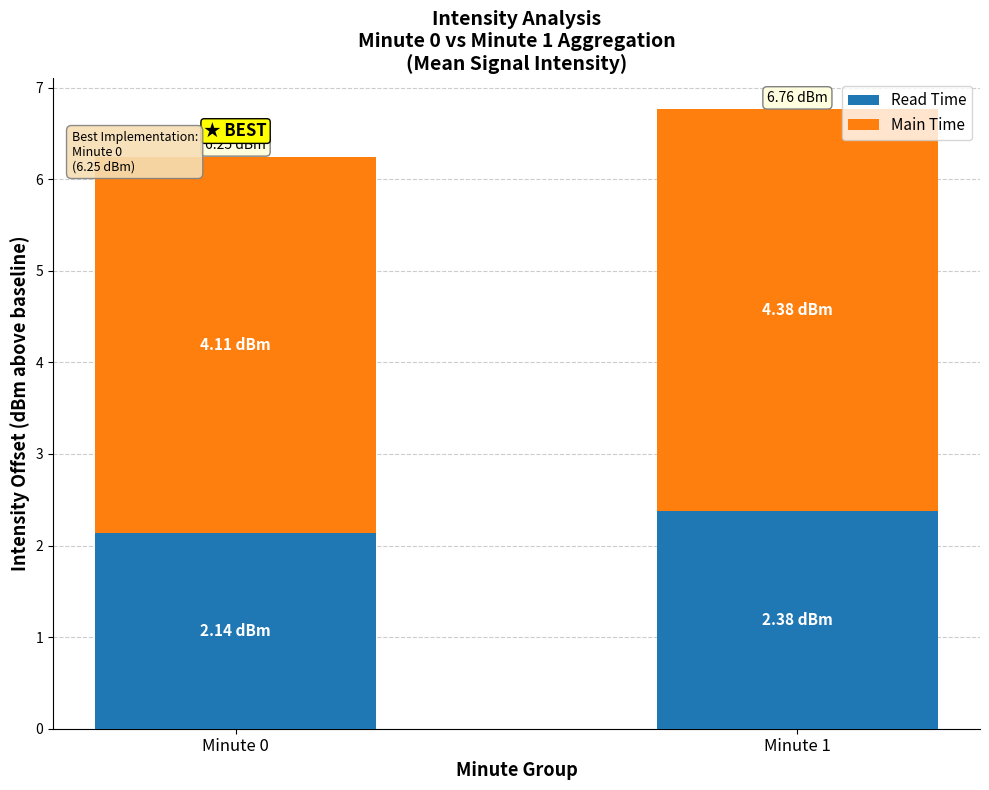

What is the total value across all series at Minute 1?

6.8